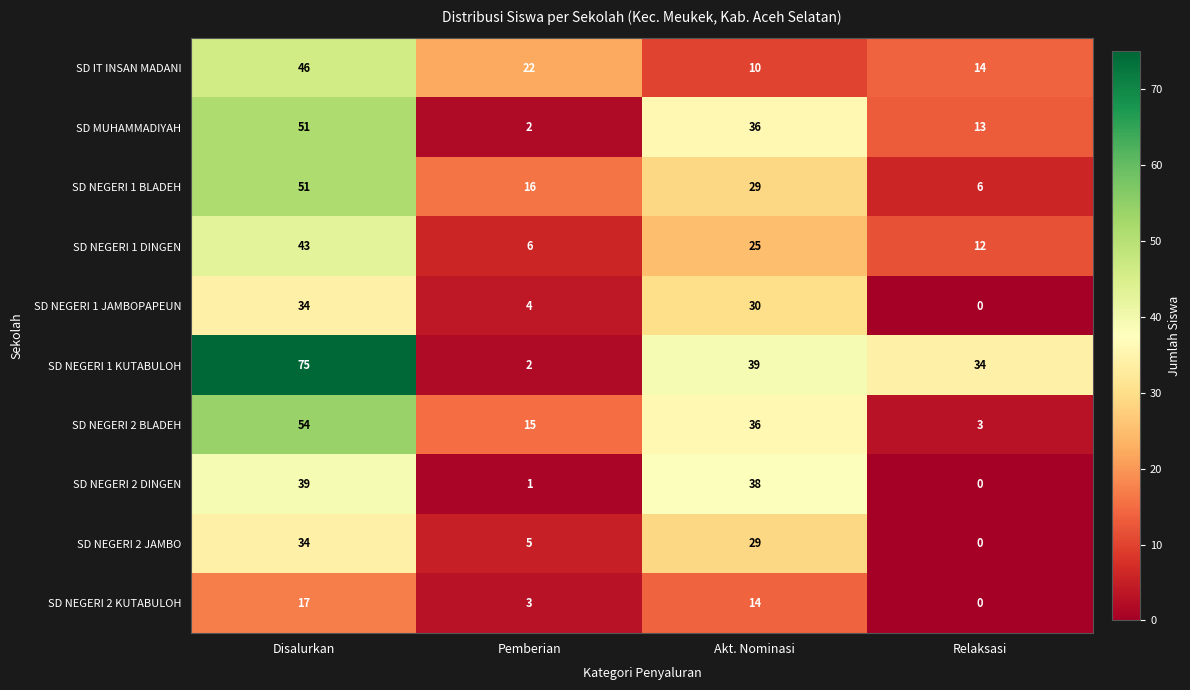

Count the number of categories in the chart.

4